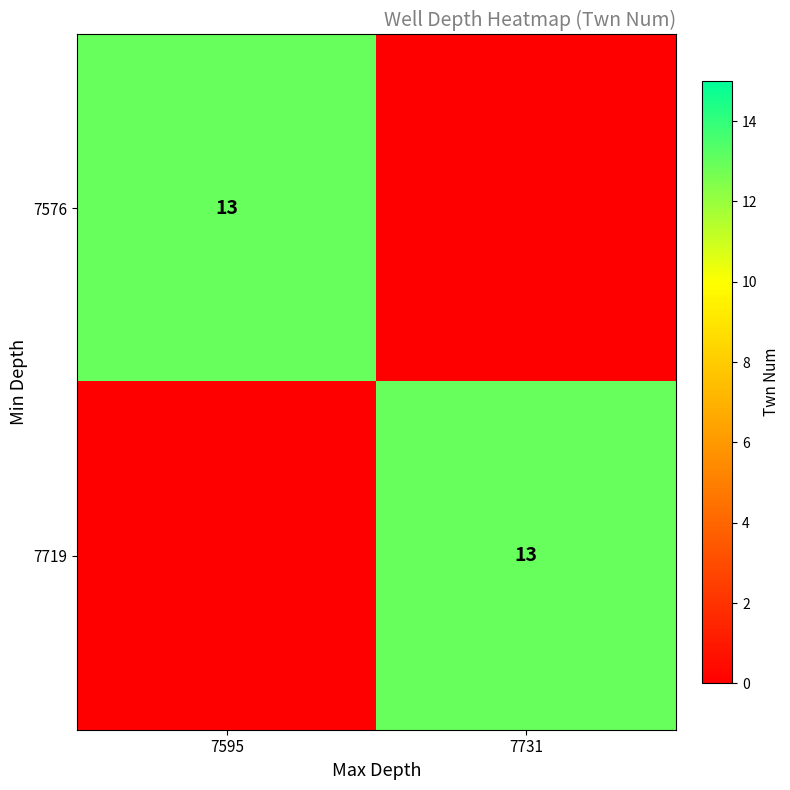

The 7576 series shows 13 at 7595. True or false?

True